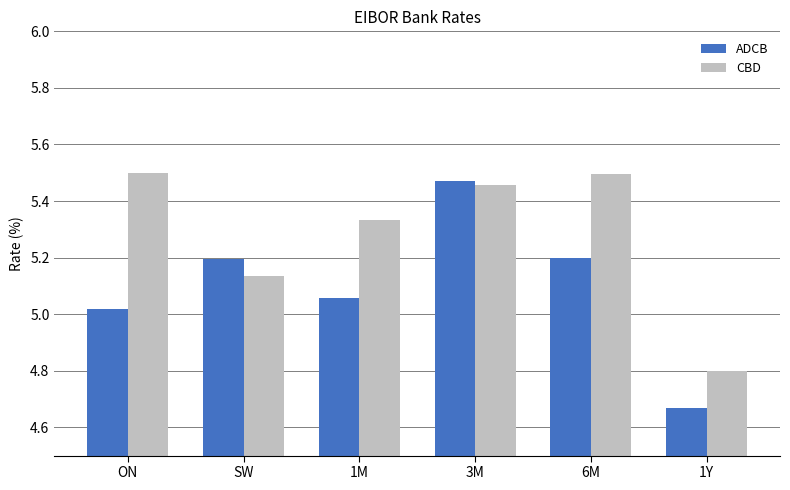

The CBD series shows 8.8 at 1M. True or false?

False